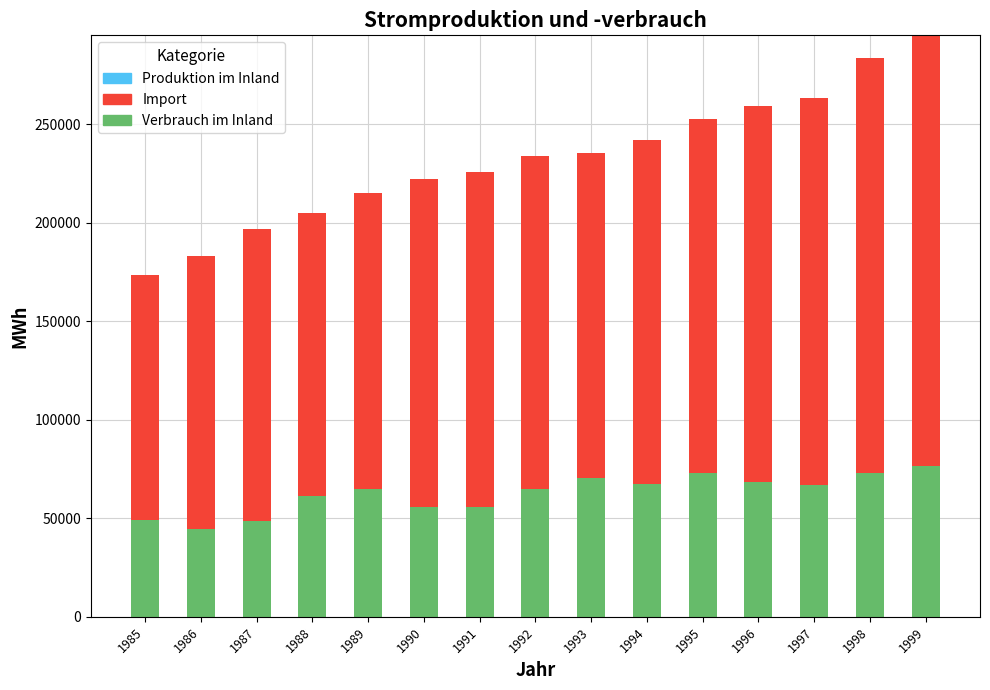

What is the total value across all series at 1997?

263390